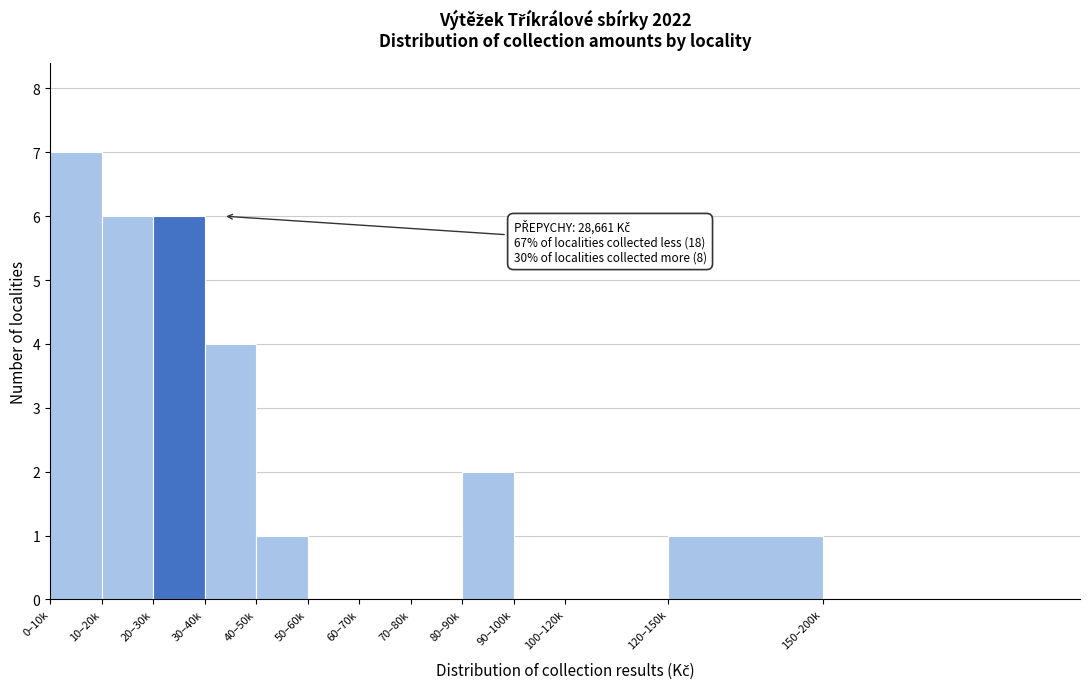

Reading right to left, list all the values displayed in this chart.

150–200k=0	120–150k=1	100–120k=0	90–100k=0	80–90k=2	70–80k=0	60–70k=0	50–60k=0	40–50k=1	30–40k=4	20–30k=6	10–20k=6	0–10k=7